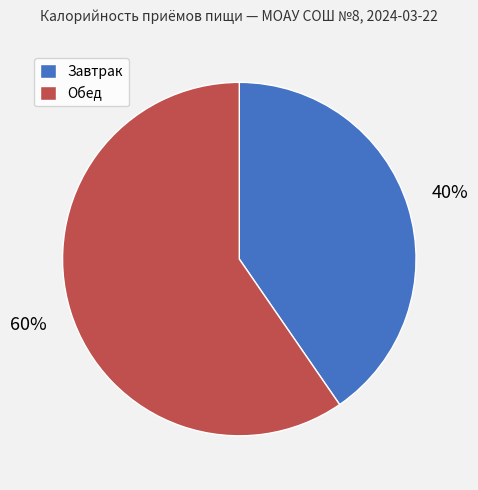

Between Завтрак and Обед, which is larger?

Обед